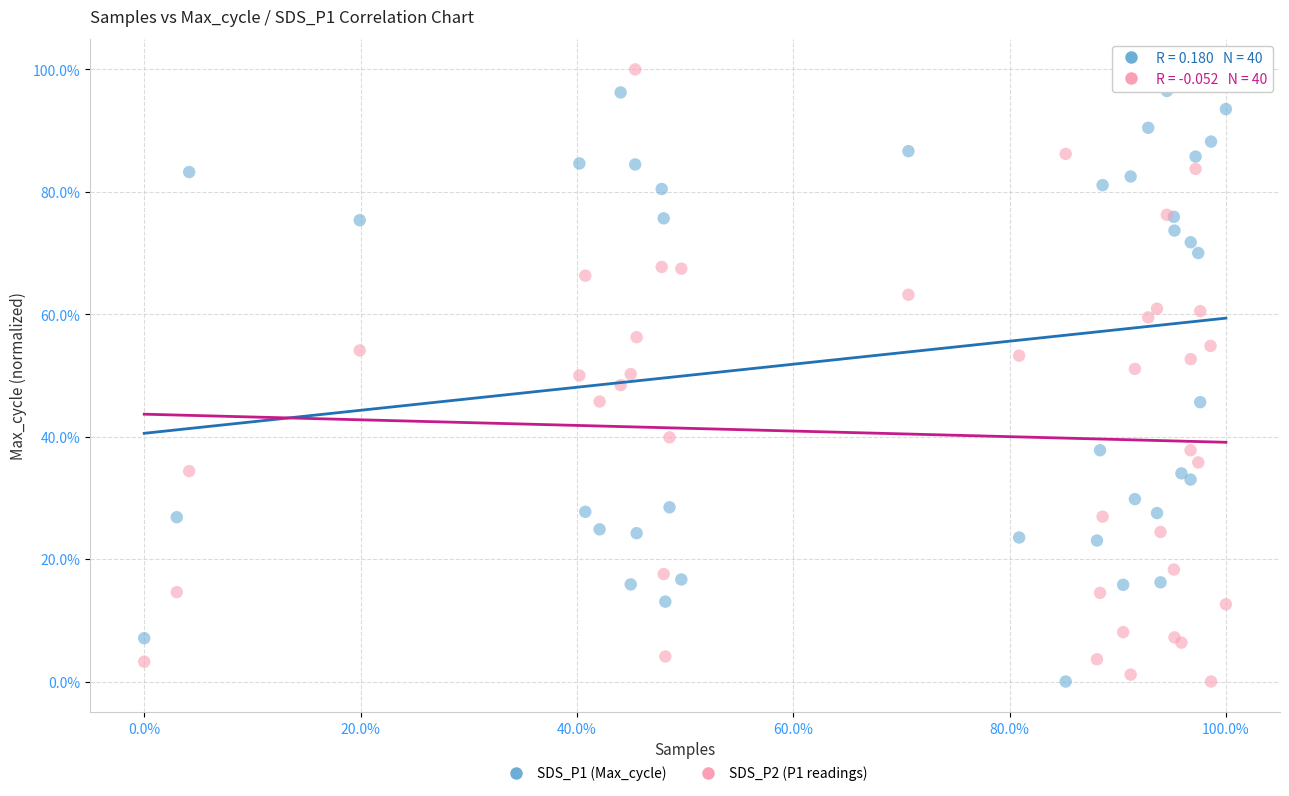

What are all the series names shown in the legend?

SDS_P1 (Max_cycle), SDS_P2 (P1 readings)